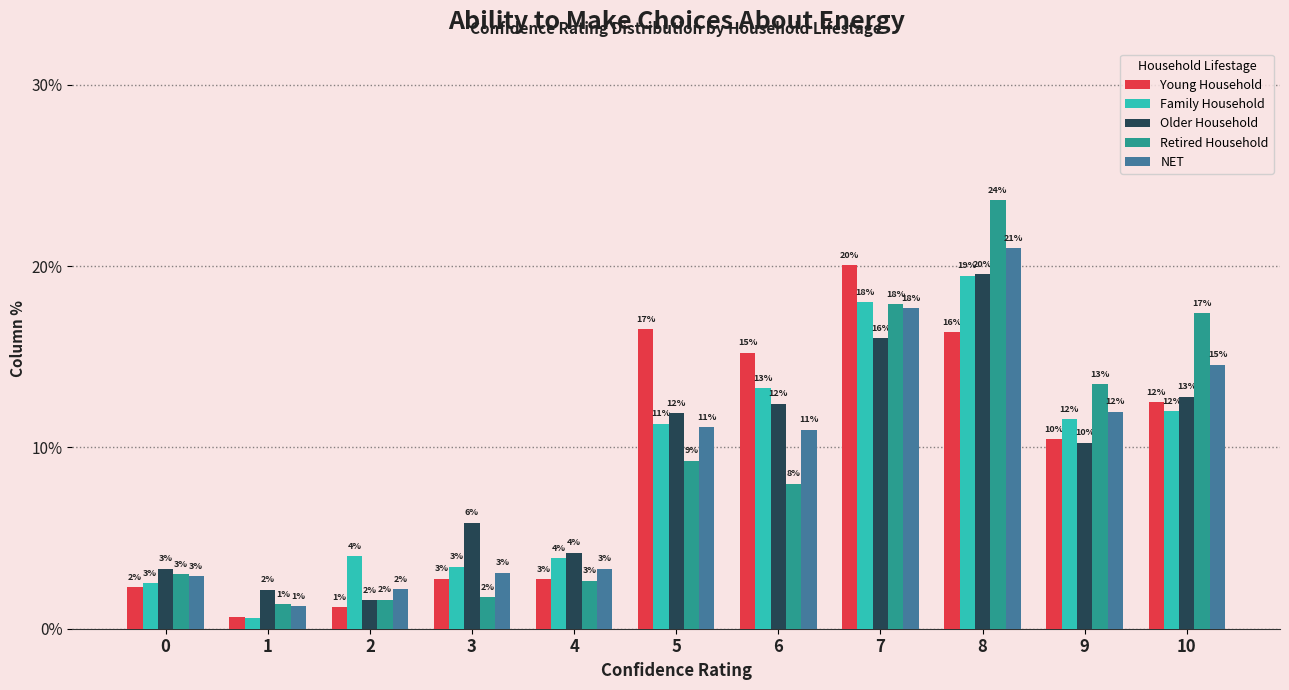

What are all the series names shown in the legend?

Young Household, Family Household, Older Household, Retired Household, NET